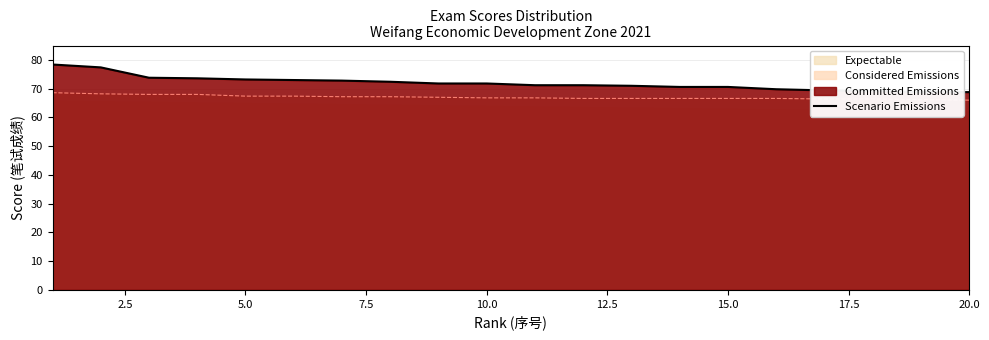

What is the highest value of the Considered Emissions series?

68.6